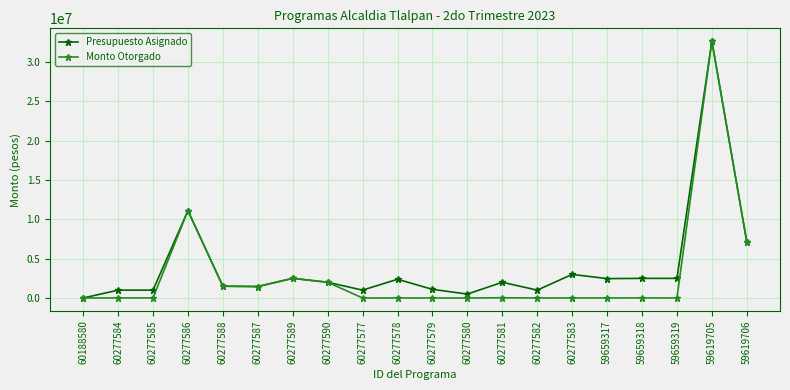

The value of Monto Otorgado at 60277590 is 2000000. True or false?

True